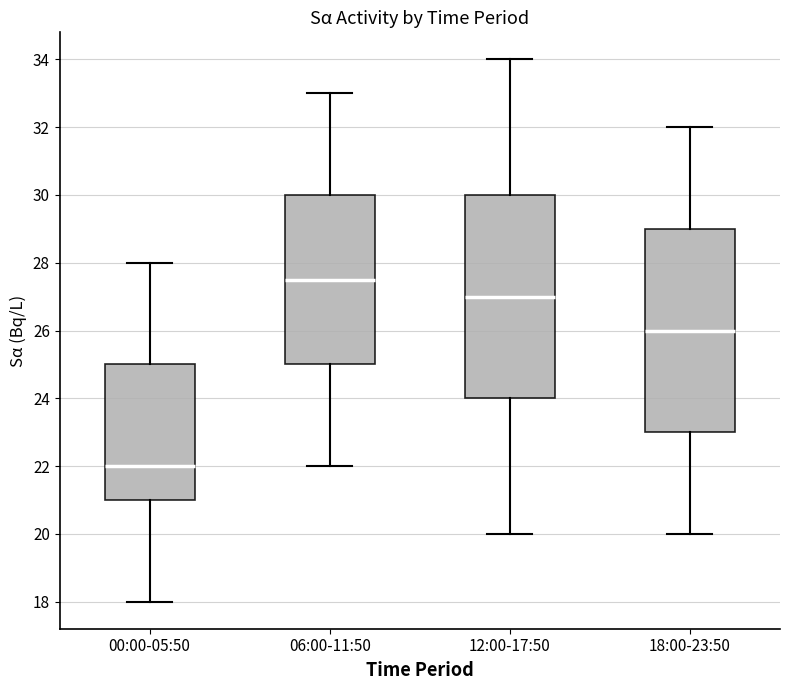

Which box has the highest median line?

06:00-11:50